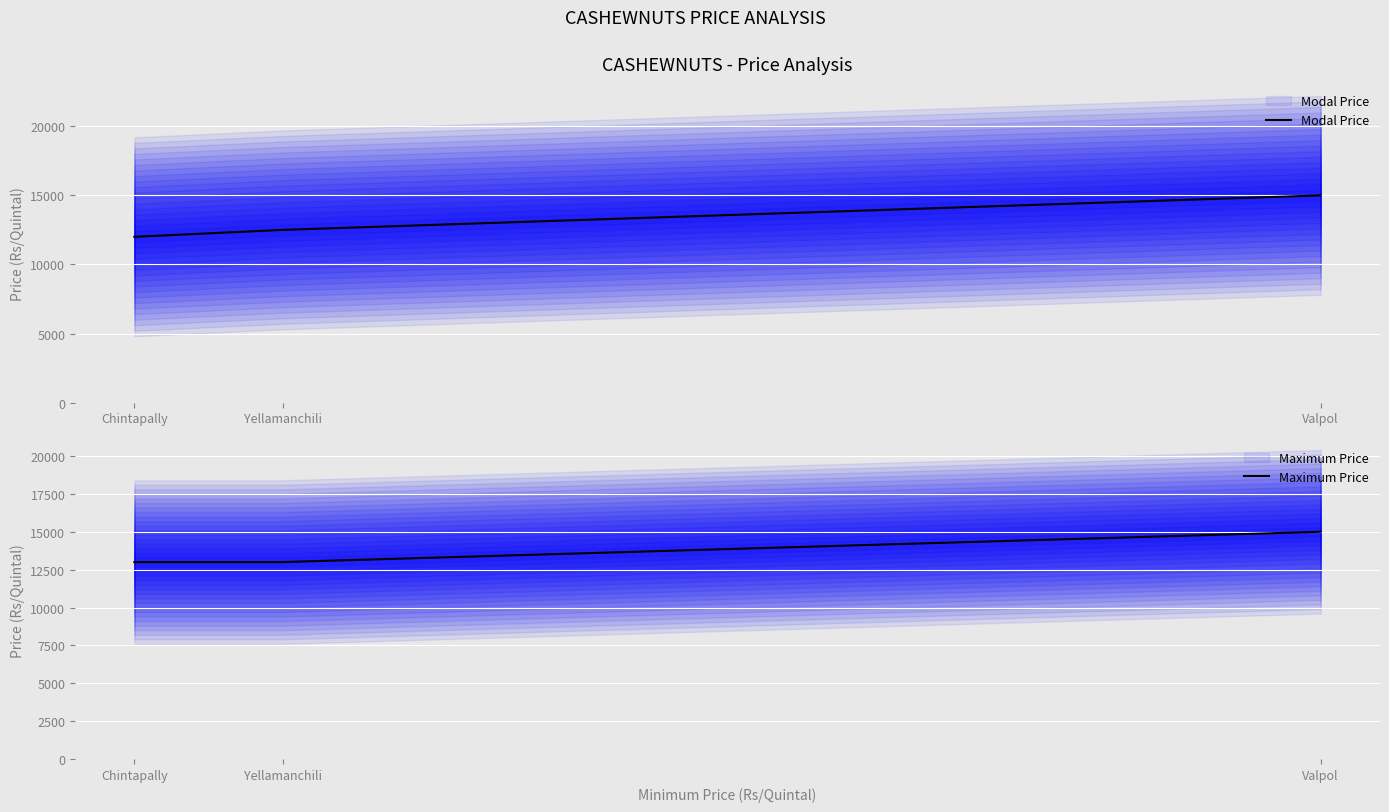

Between Chintapally and Yellamanchili, which series saw the biggest shift?

Modal Price